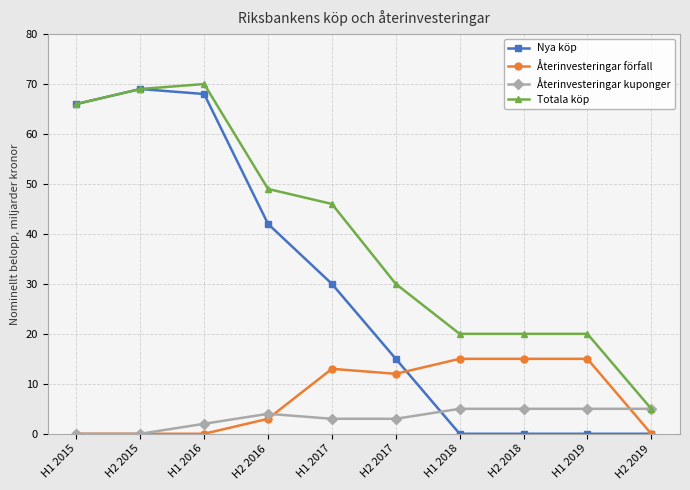

True or false: Återinvesteringar kuponger has a value of 4 at H2 2016.

True